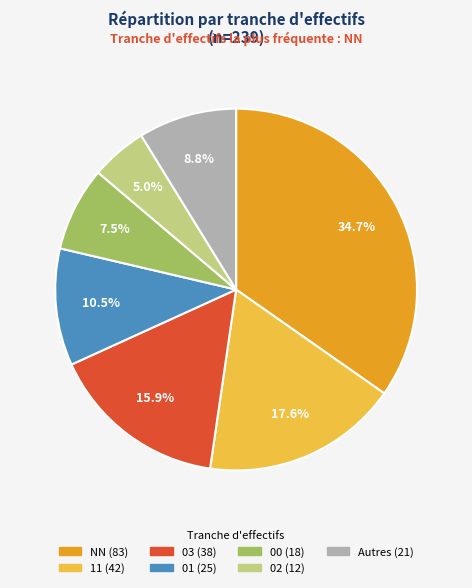

Is there any slice that represents more than half of the pie?

No